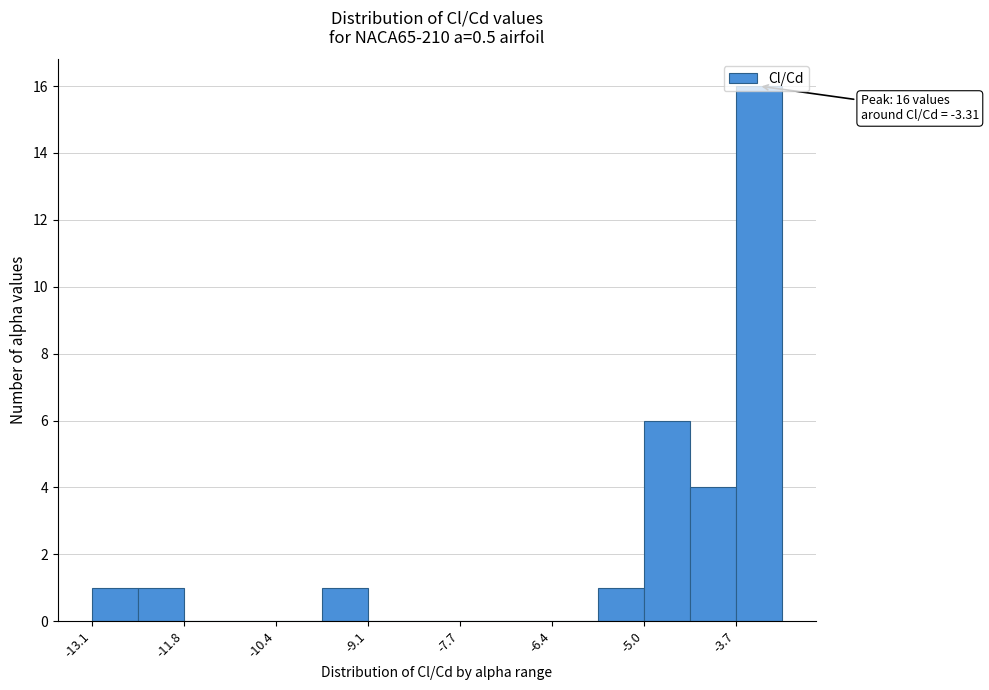

Around what value on the x-axis is the tallest bar? Give the approximate position of its centre, as read against the axis.

-3.4